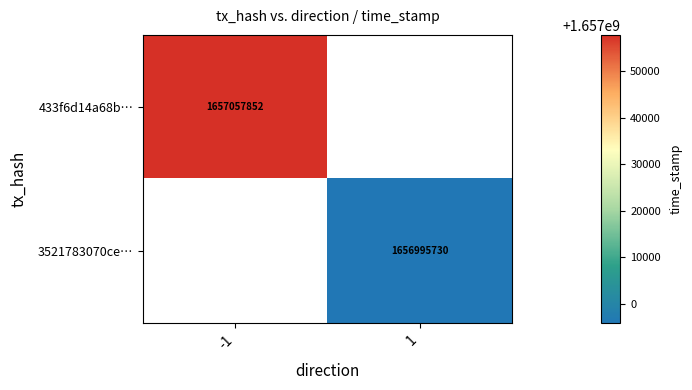

True or false: 3521783070ce… has a value of 1656995730 at 1.

True